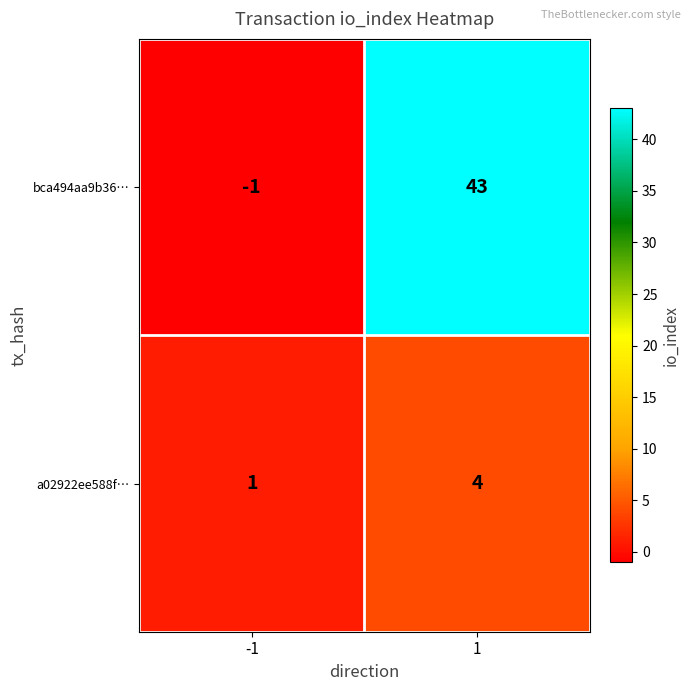

What value does the bca494aa9b36… series have at 1, to the nearest 5?

45